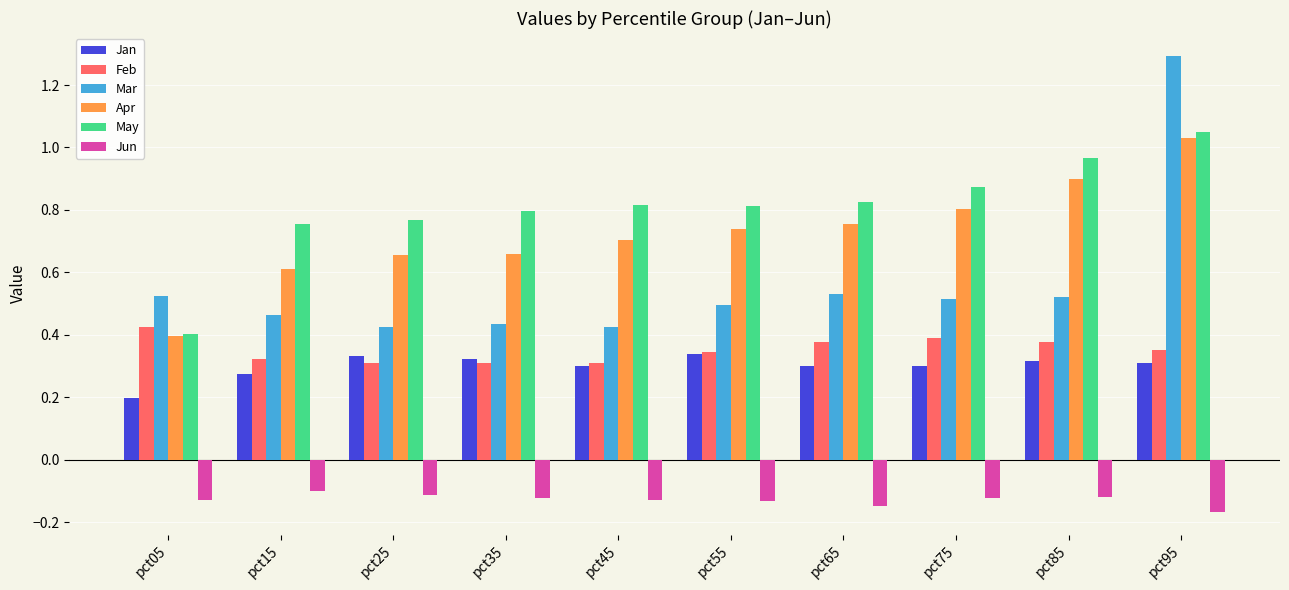

How many groups of bars are there?

10